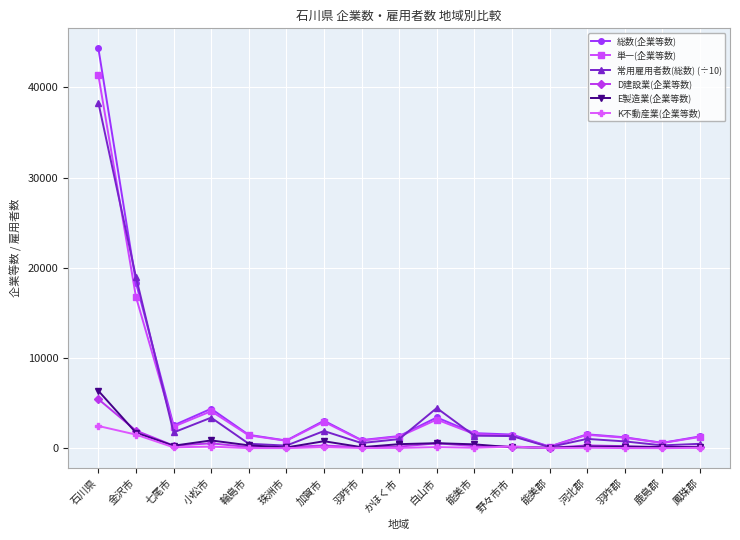

Rank the series at 石川県 from lowest to highest value.

K不動産業(企業等数), D建設業(企業等数), E製造業(企業等数), 常用雇用者数(総数) (÷10), 単一(企業等数), 総数(企業等数)